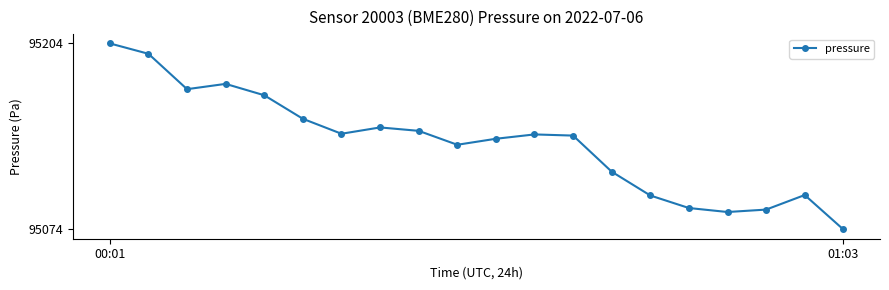

What is the value of the 5th point from the left?

95167.8